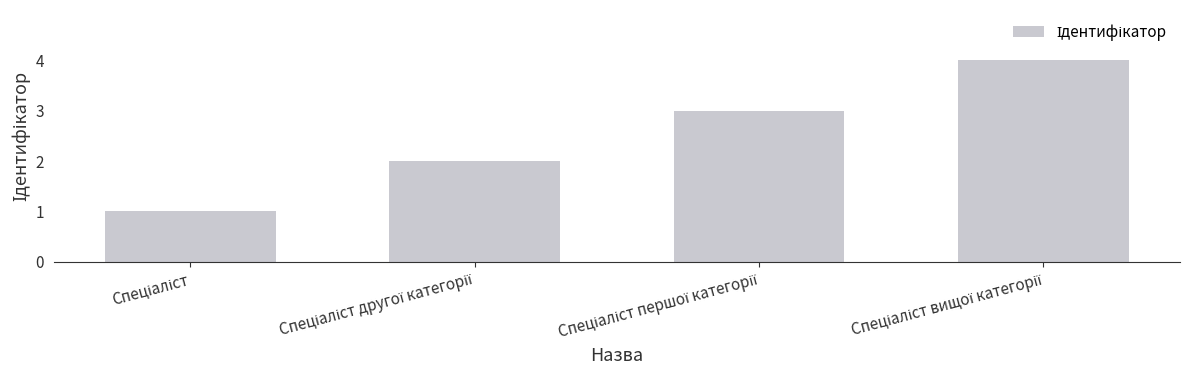

What is the maximum value shown in the chart?

4